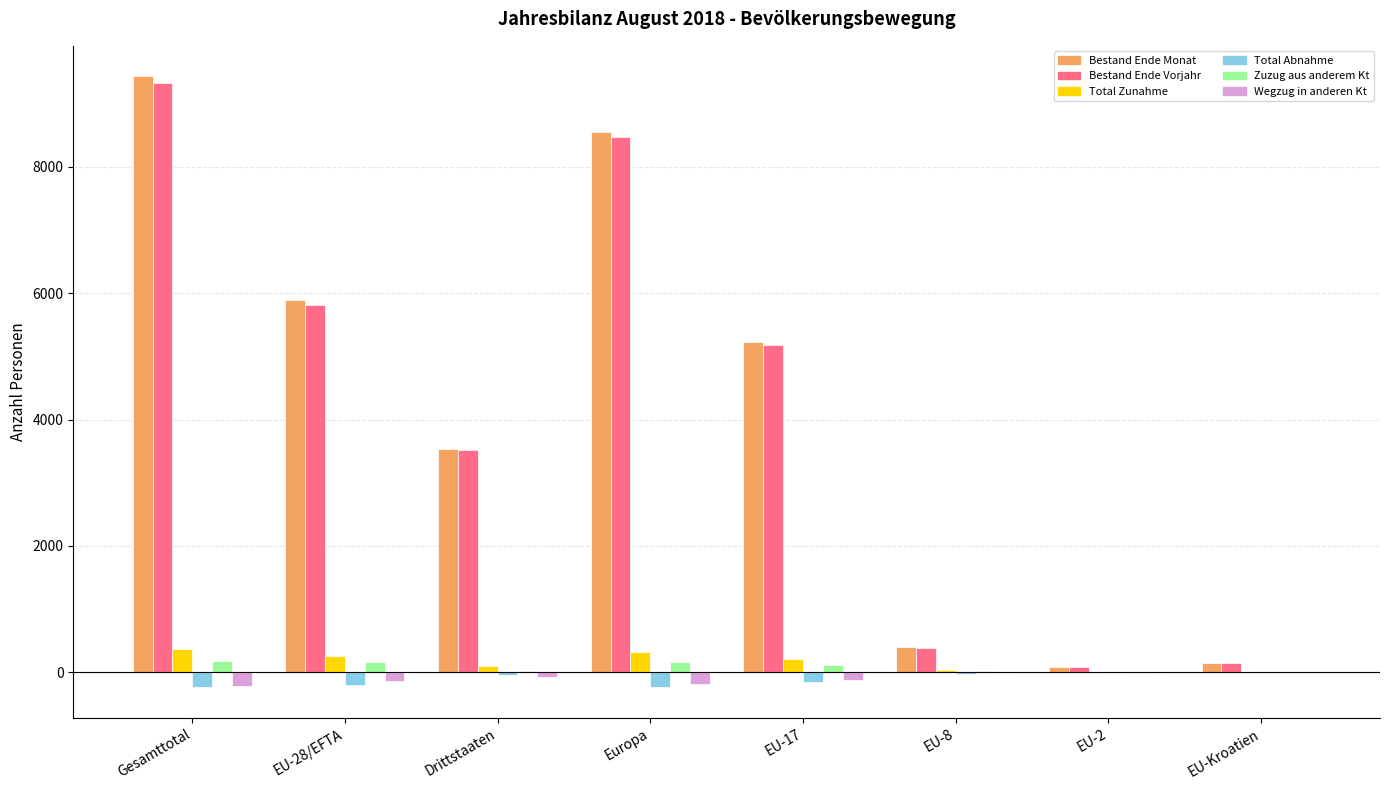

Which label corresponds to the largest value in the chart?

Gesamttotal